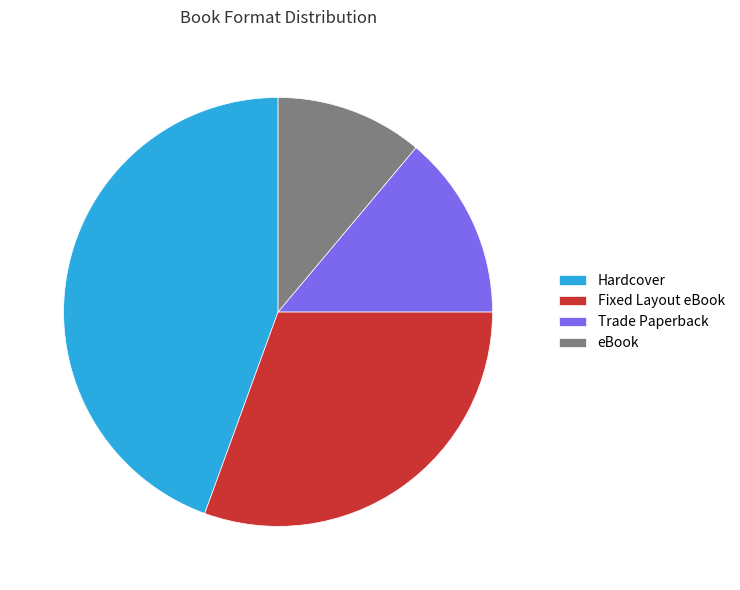

True or false: eBook accounts for 4% of the total.

False